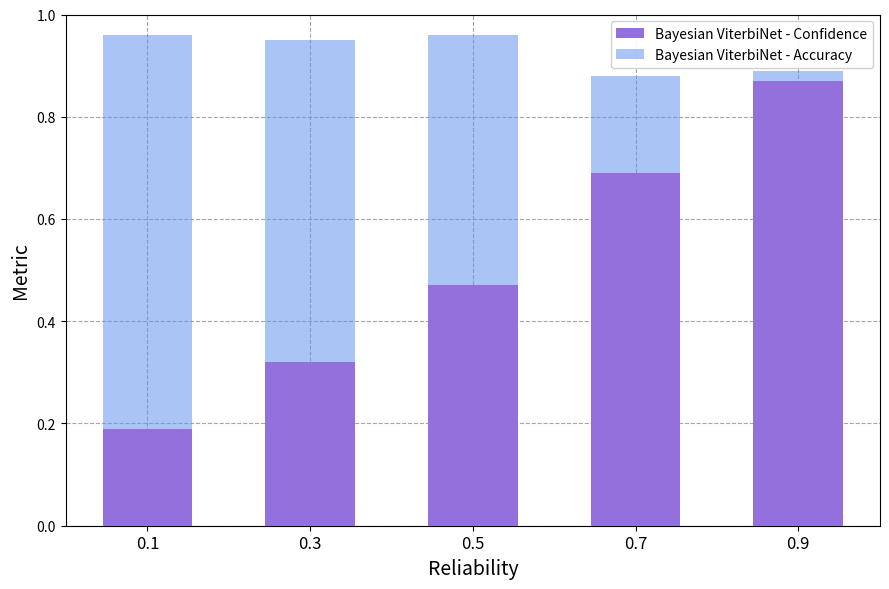

How many bars are there in total?

5